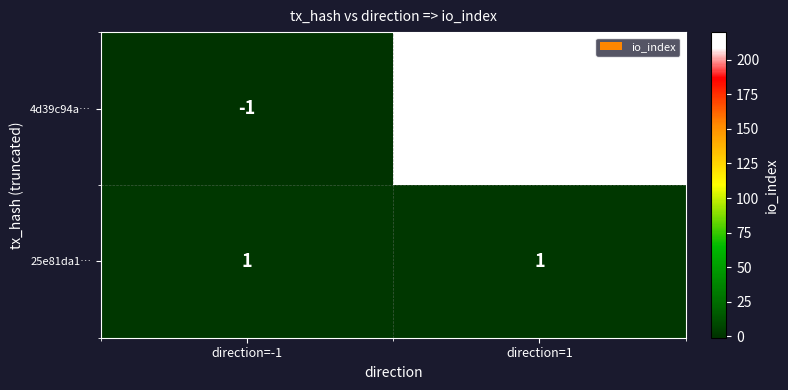

How many categories are shown in the chart?

2